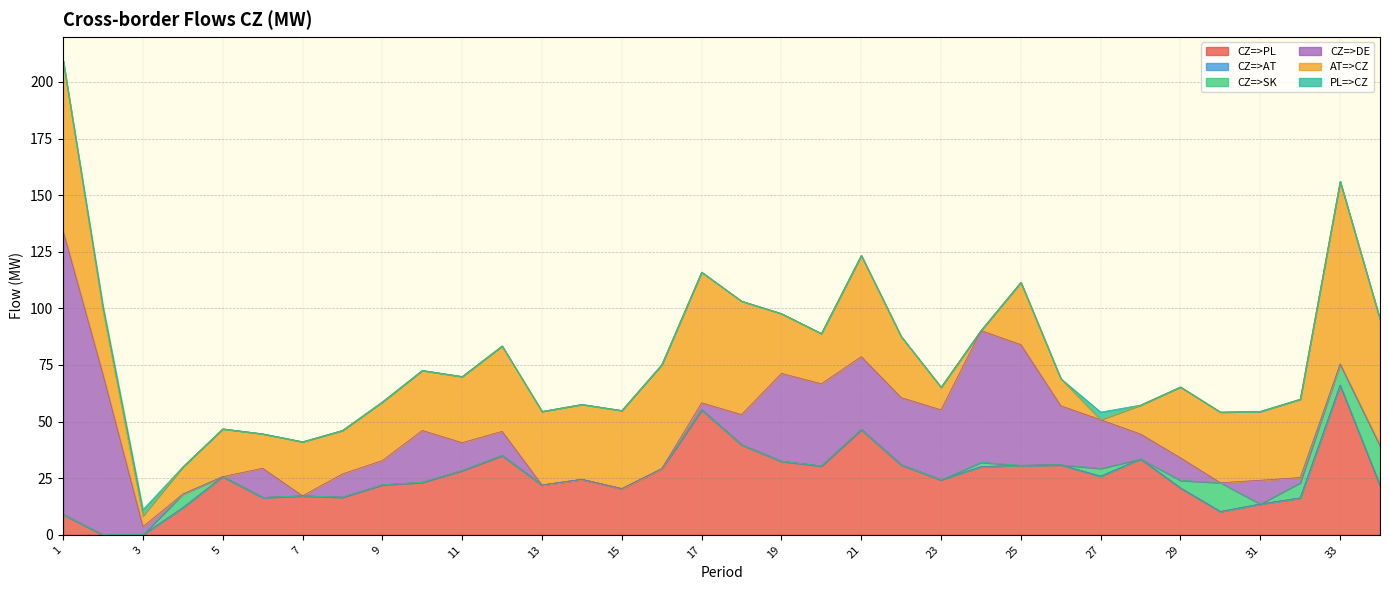

Where is the first local maximum for CZ=>PL?

5